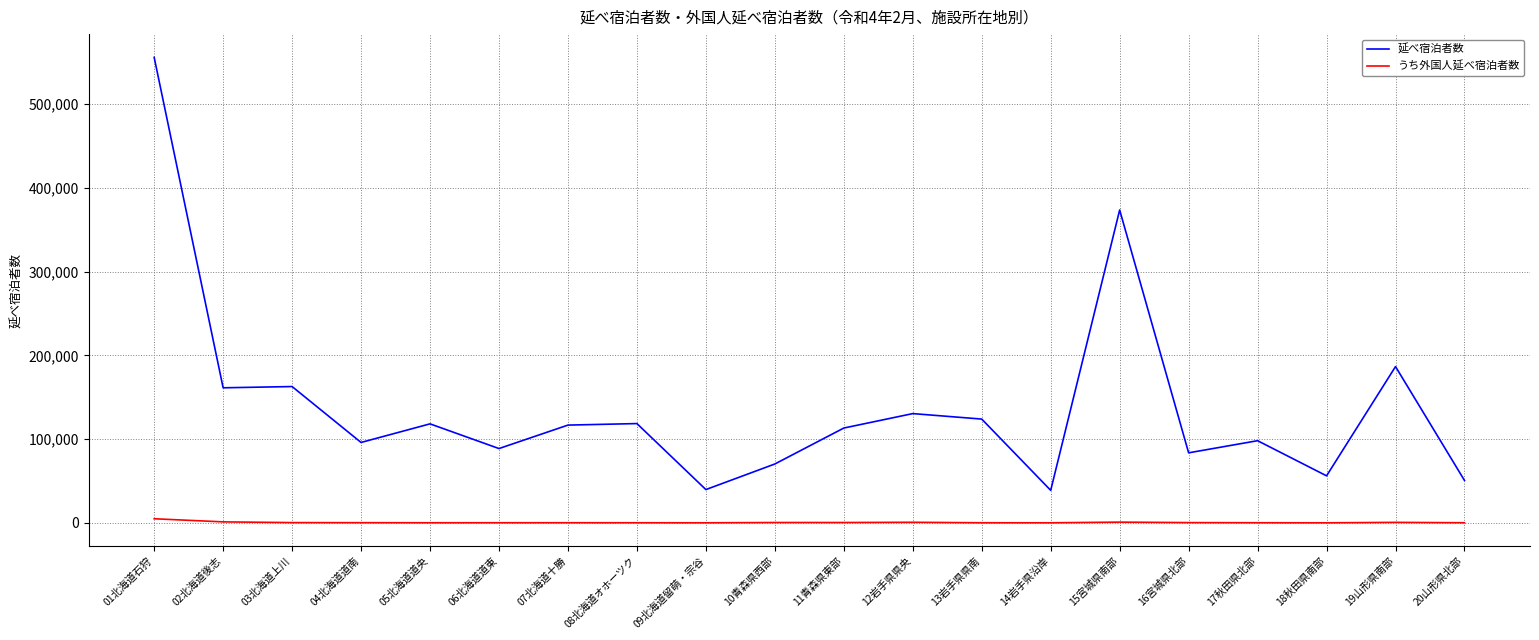

True or false: うち外国人延べ宿泊者数 and 延べ宿泊者数 cross at least once.

False